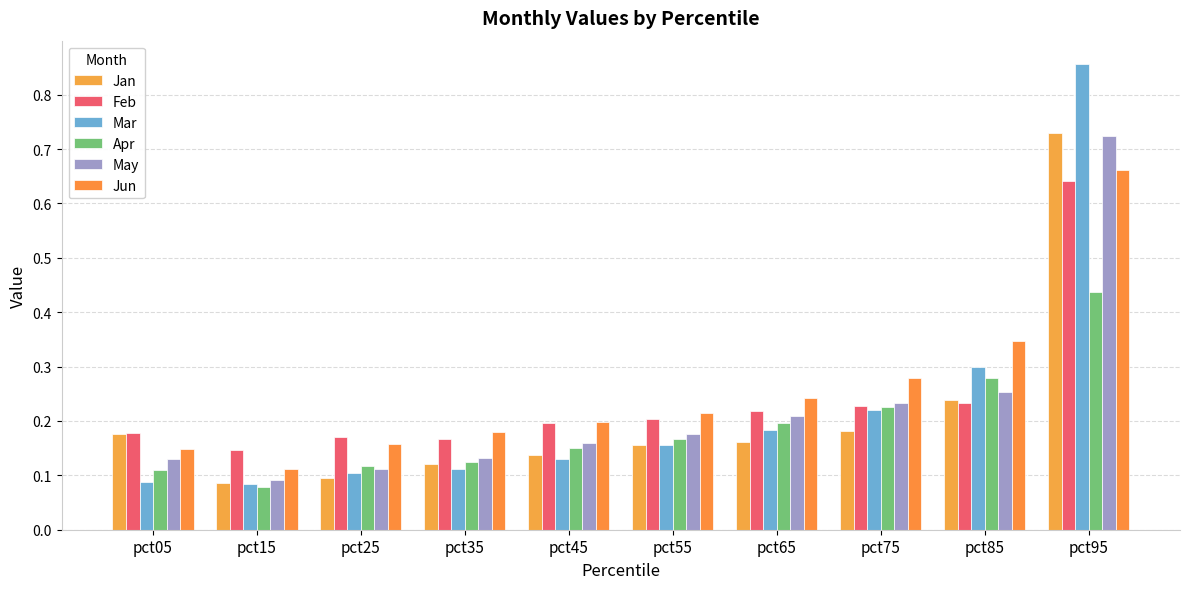

Does the chart contain any negative values?

No